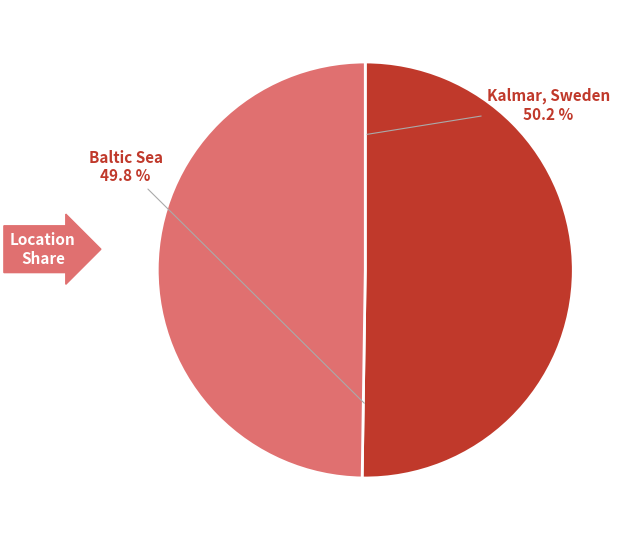

Is Baltic Sea the majority of the pie?

No